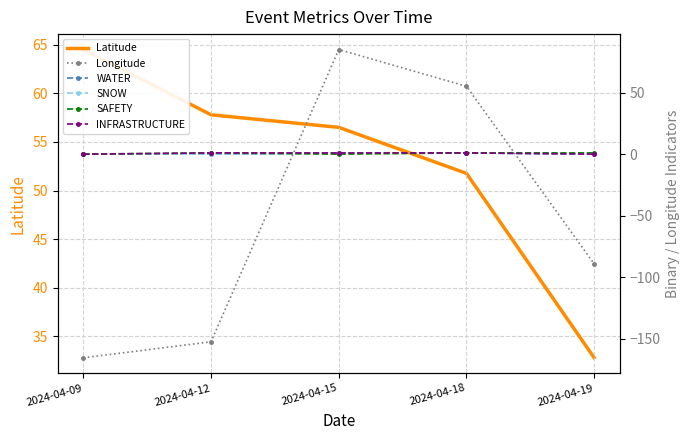

What is the average value of the WATER series?

0.4